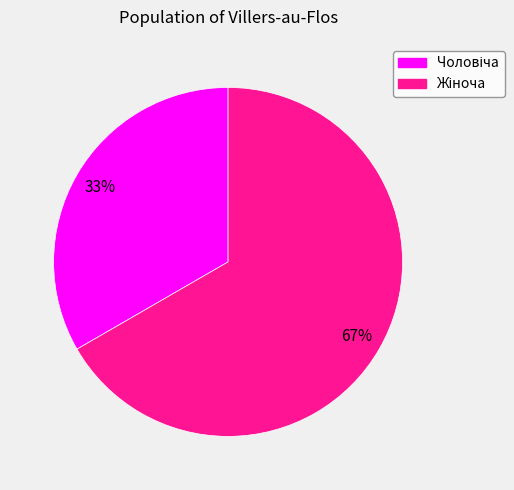

Is there any slice that represents more than half of the pie?

Yes